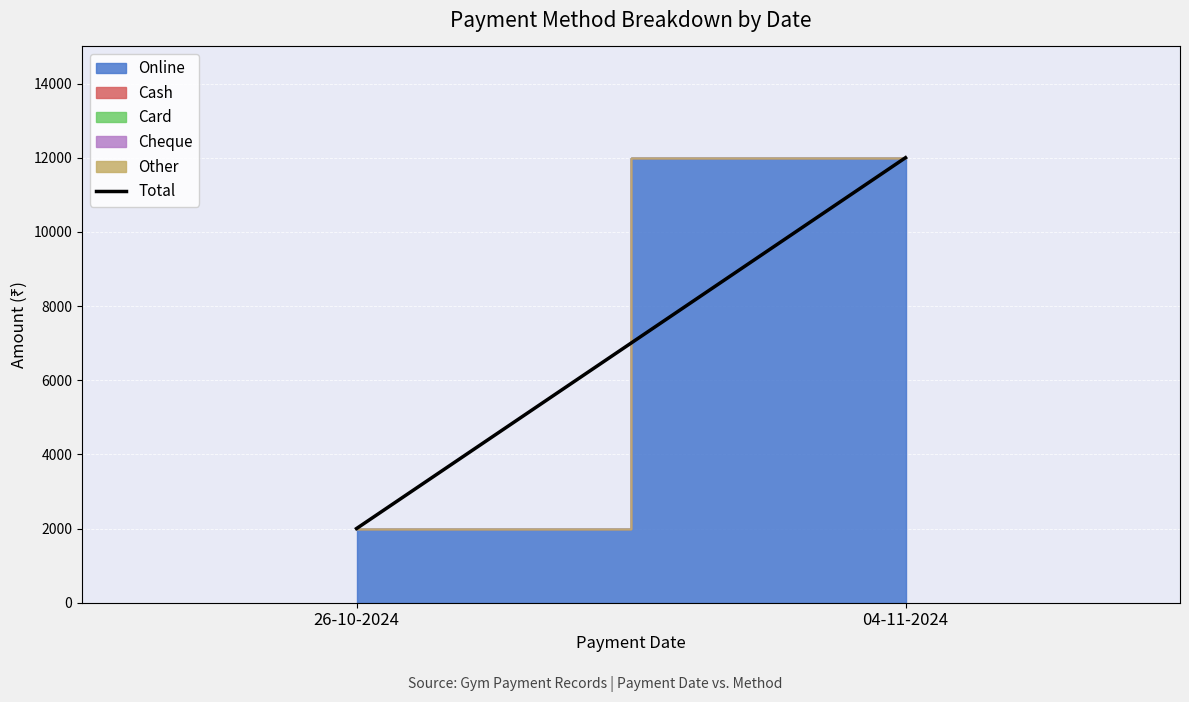

Does the chart display data point markers on the line(s)?

No